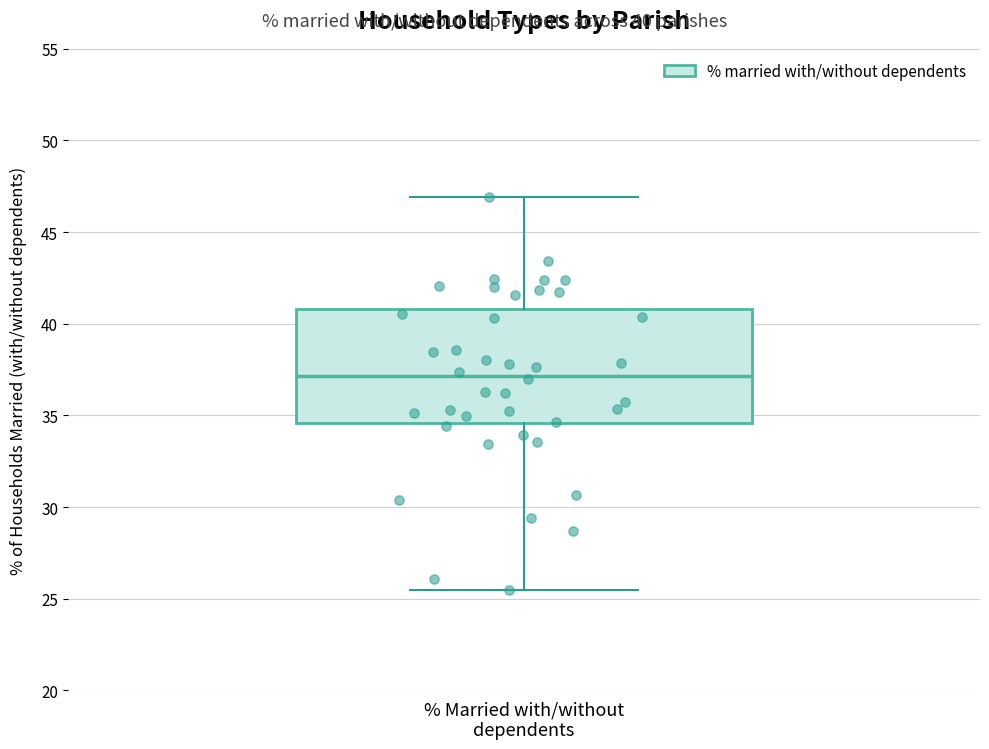

Transcribe this box plot: give where the median line is, the range the box spans, and where the two whiskers end, as read against the y-axis. The values are not printed on the chart, so give them approximately, as read against the axis.

median 37.0, box 34.5 to 41.0, whiskers 25.5 to 47.0